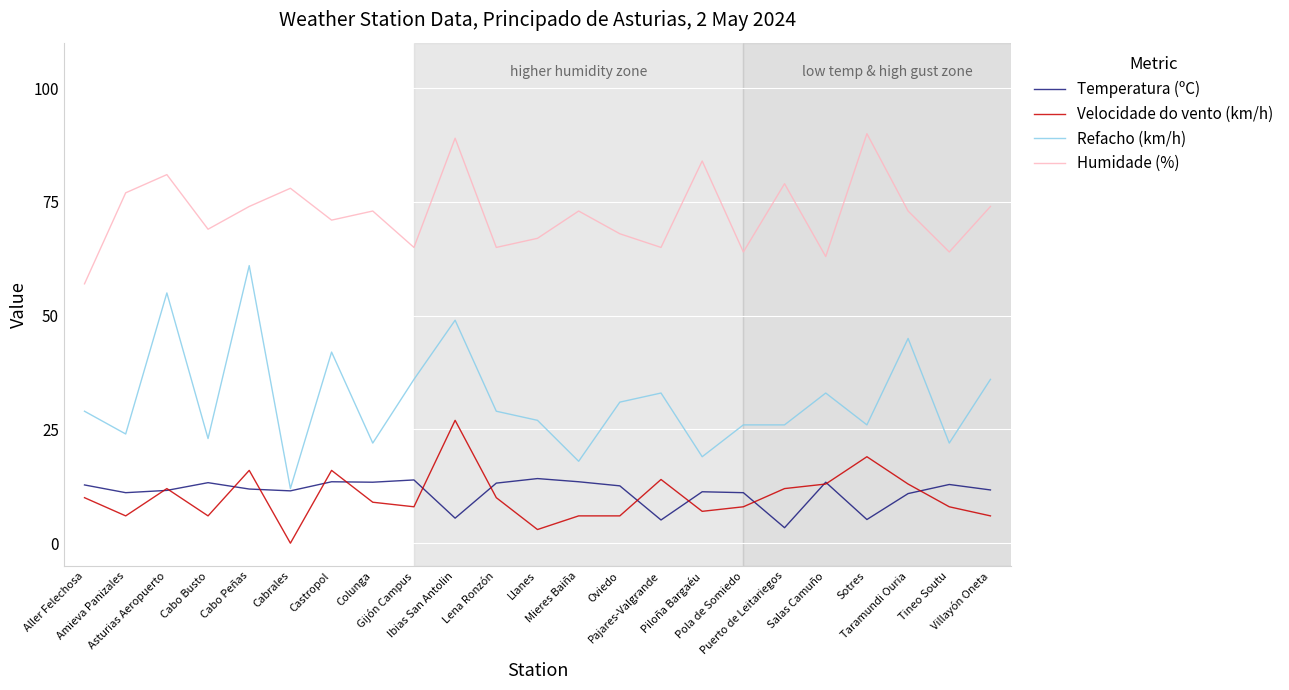

What position from the left is Pajares-Valgrande?

15